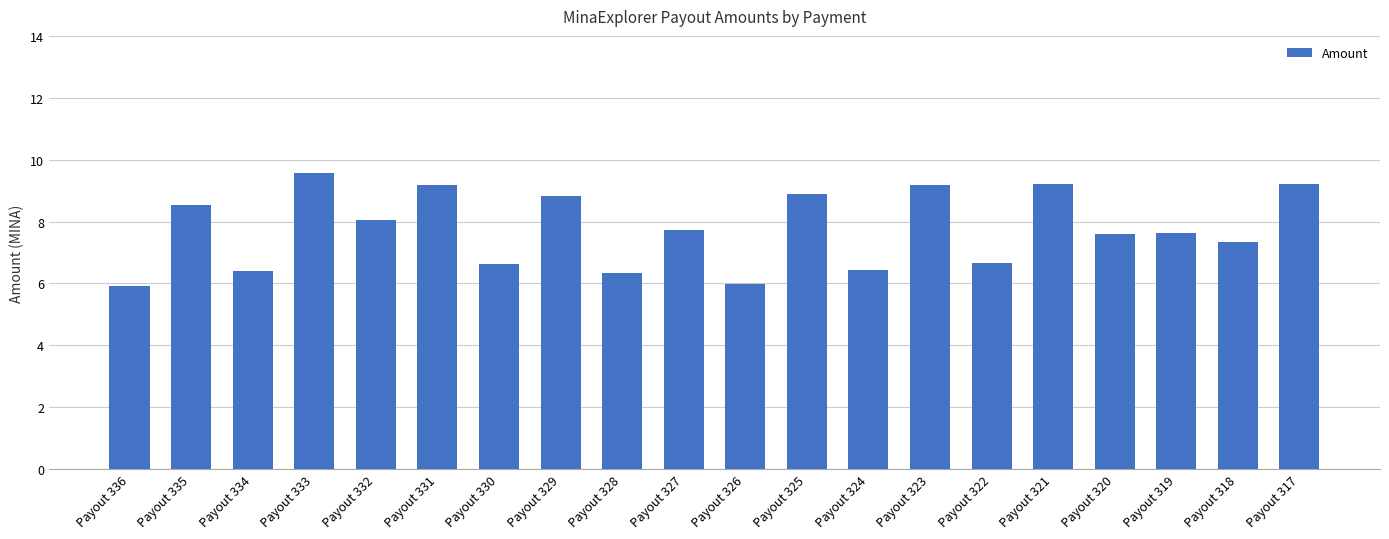

Is it true that the value at Payout 325 is 8.9?

True